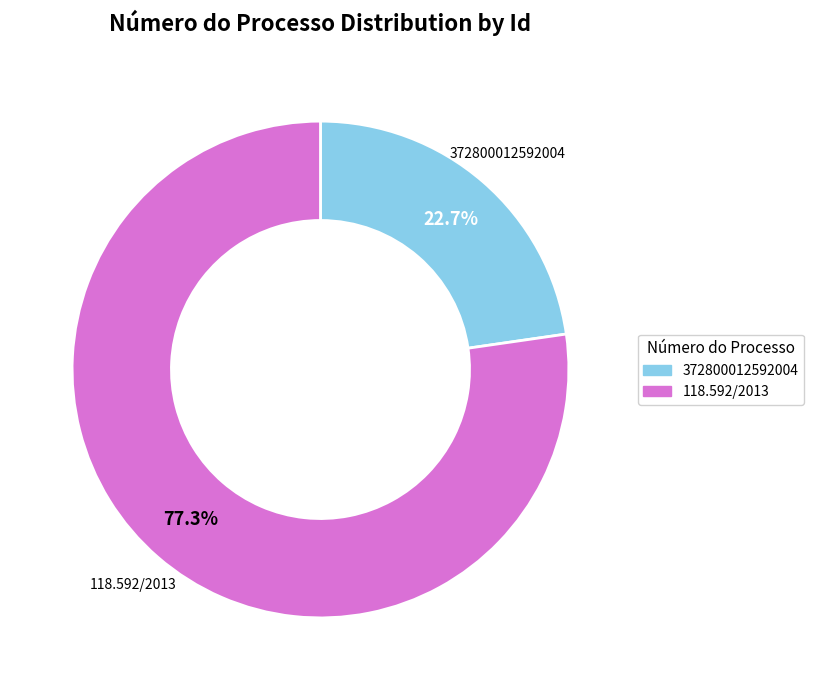

To the nearest percent, what percentage of the pie is 372800012592004?

23%